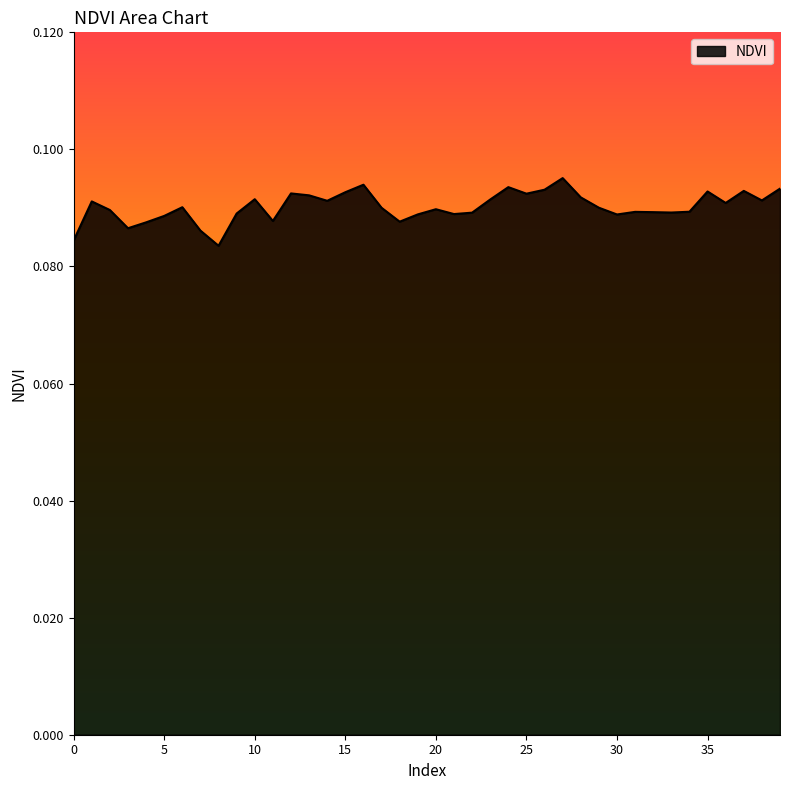

Does the chart display data point markers on the line(s)?

No